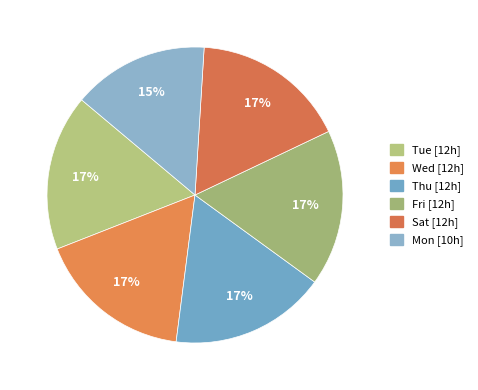

To the nearest percent, what portion does Tue represent?

17%